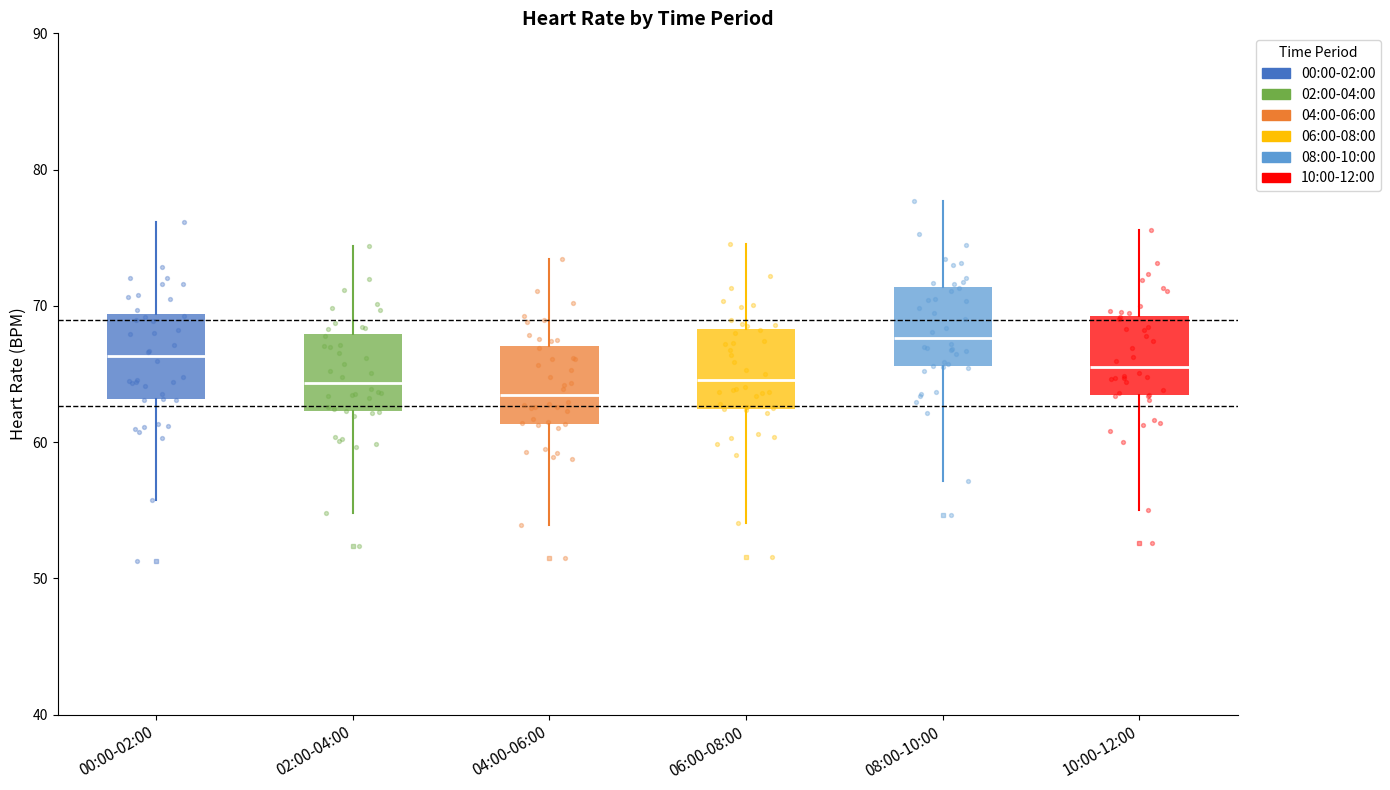

Reading left to right, read every box against the y-axis: the position of its median line, the range the box covers, and the ends of its whiskers. The values are not printed on the chart, so give them approximately, as read against the axis.

00:00-02:00: median 66, box 63 to 69, whiskers 56 to 76
02:00-04:00: median 64, box 62 to 68, whiskers 55 to 74
04:00-06:00: median 63, box 61 to 67, whiskers 54 to 73
06:00-08:00: median 65, box 62 to 68, whiskers 54 to 75
08:00-10:00: median 68, box 66 to 71, whiskers 57 to 78
10:00-12:00: median 66, box 63 to 69, whiskers 55 to 76